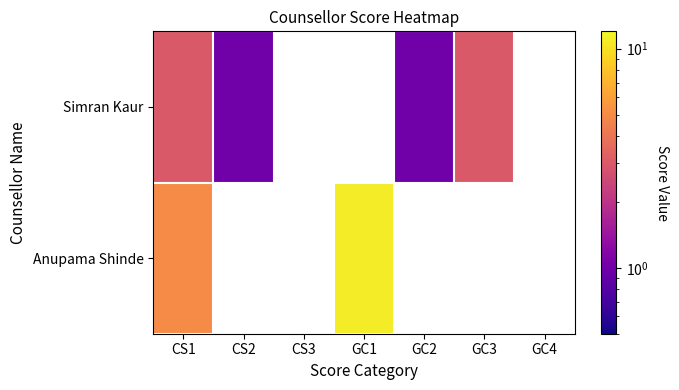

Is the value of Anupama Shinde at CS2 greater than the value of Simran Kaur at GC1?

No